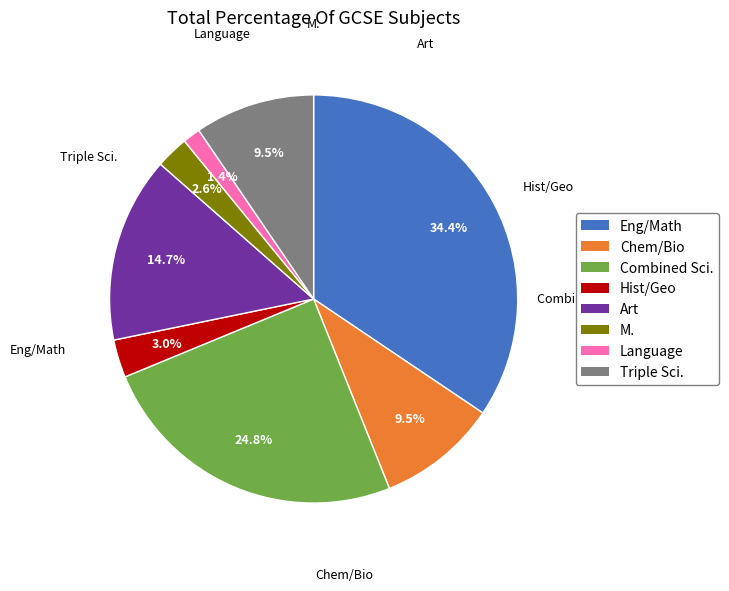

Is there any slice that represents more than half of the pie?

No